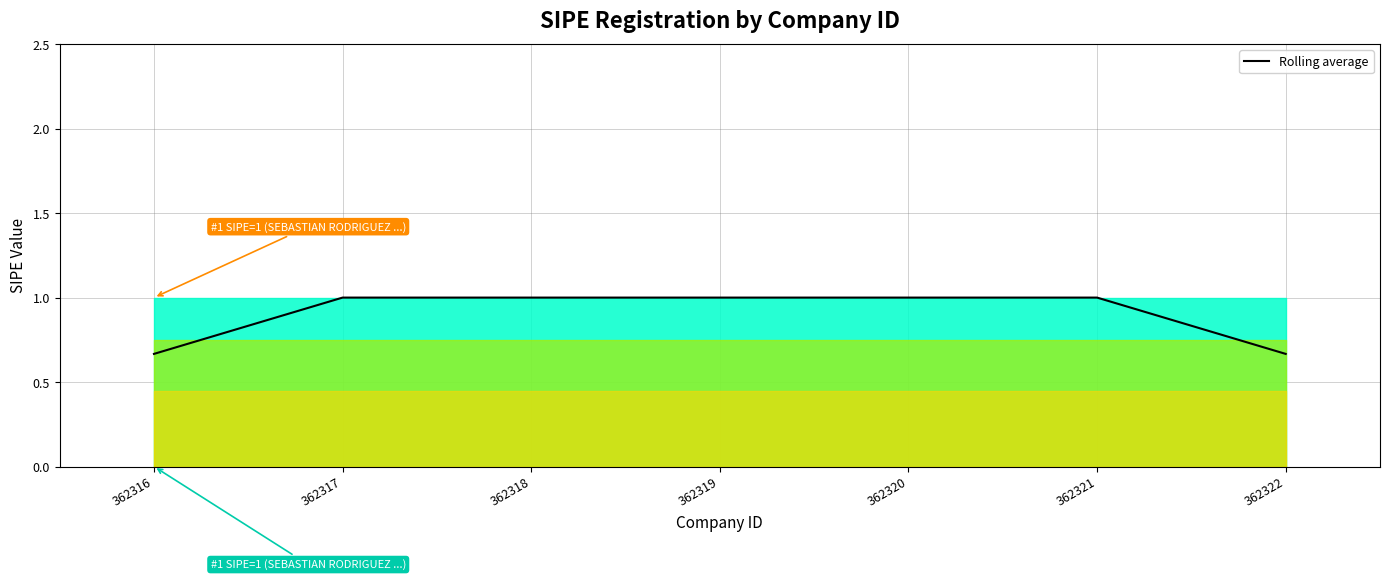

What is the maximum value shown in the chart?

1.0